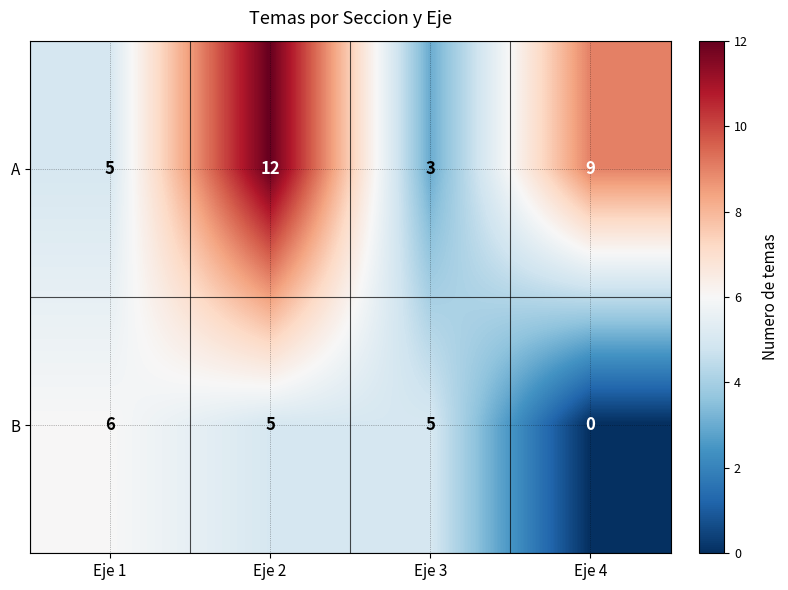

At which category is the sum across all series the highest?

Eje 2